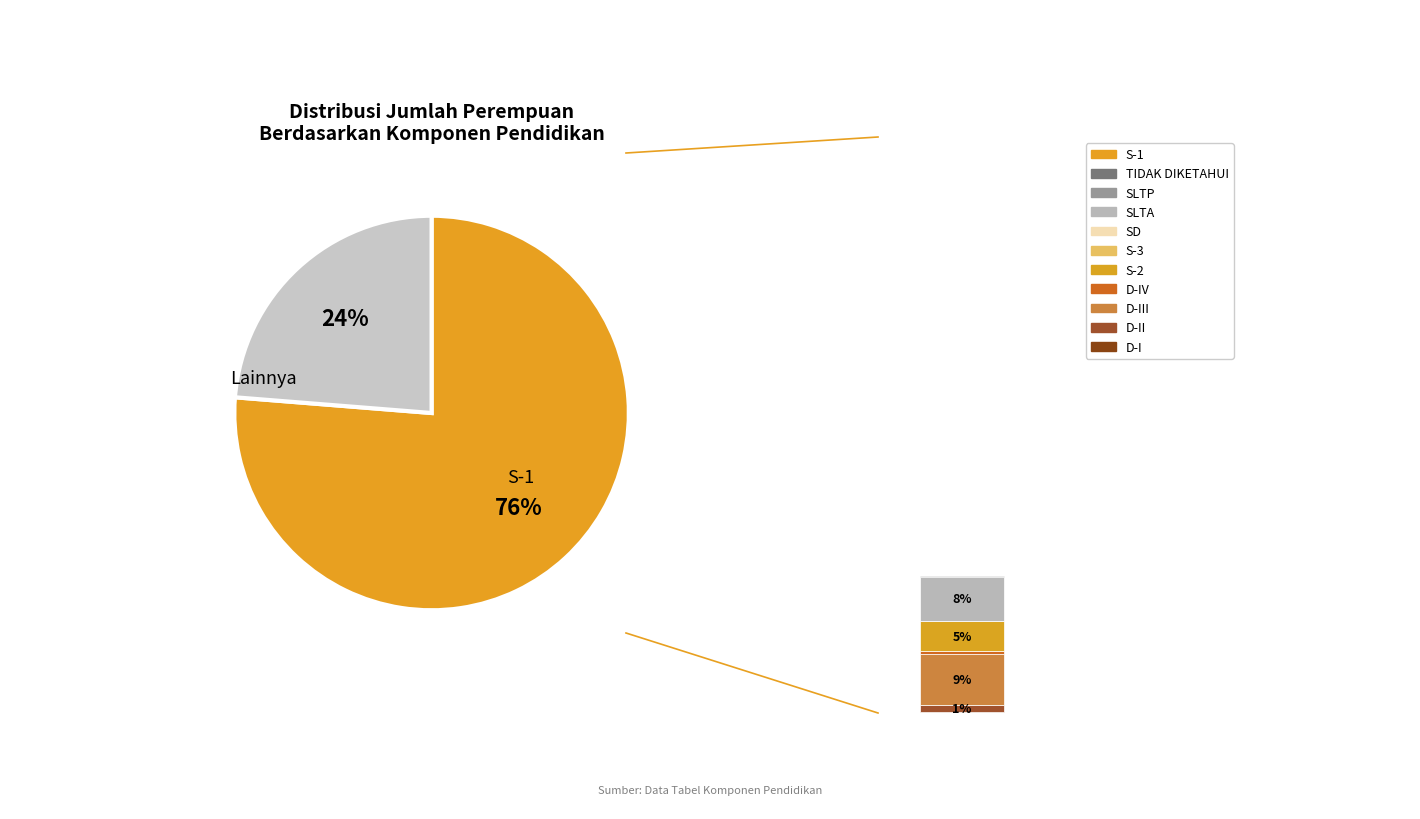

Which category has the smallest portion of the pie?

SD